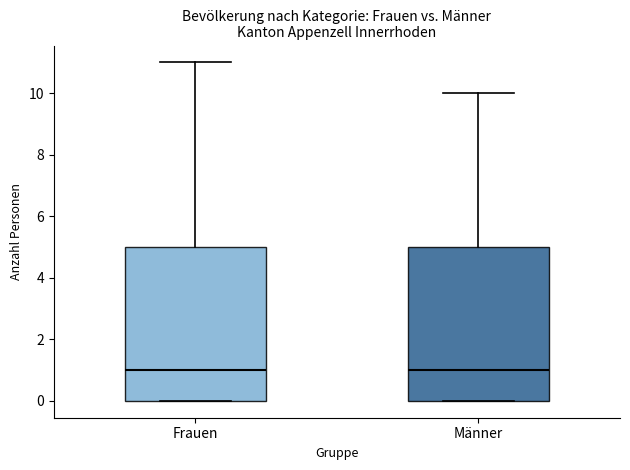

Reading left to right, read every box against the y-axis: the position of its median line, the range the box covers, and the ends of its whiskers. The values are not printed on the chart, so give them approximately, as read against the axis.

Frauen: median 1, box 0 to 5, whiskers 0 to 11
Männer: median 1, box 0 to 5, whiskers 0 to 10